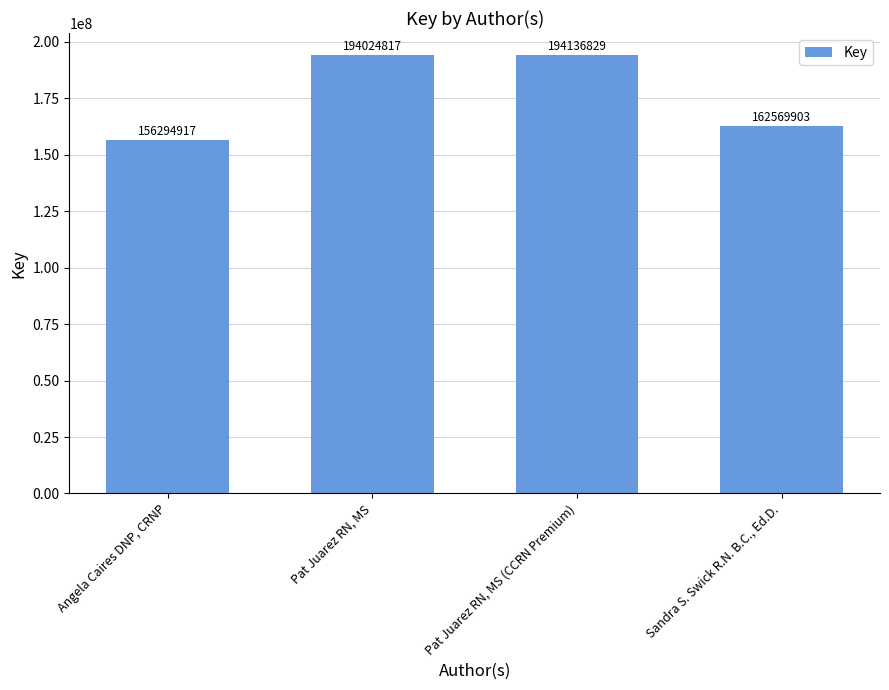

What is the label of the 3rd bar from the left?

Pat Juarez RN, MS (CCRN Premium)